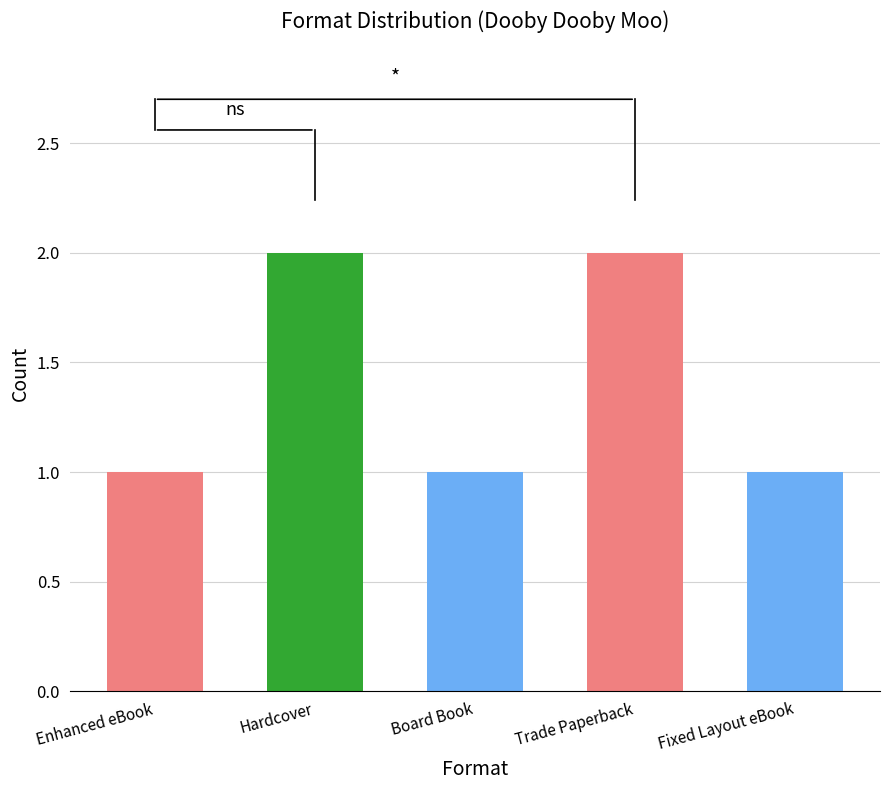

The chart shows a value of 3 at Hardcover. True or false?

False